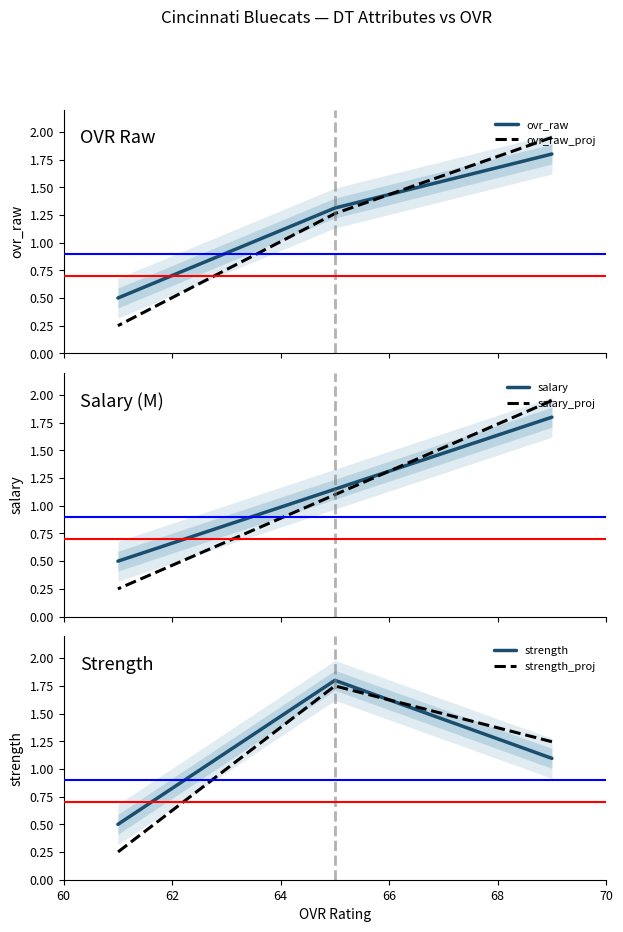

Which series has the largest range (max minus min)?

ovr_raw_proj